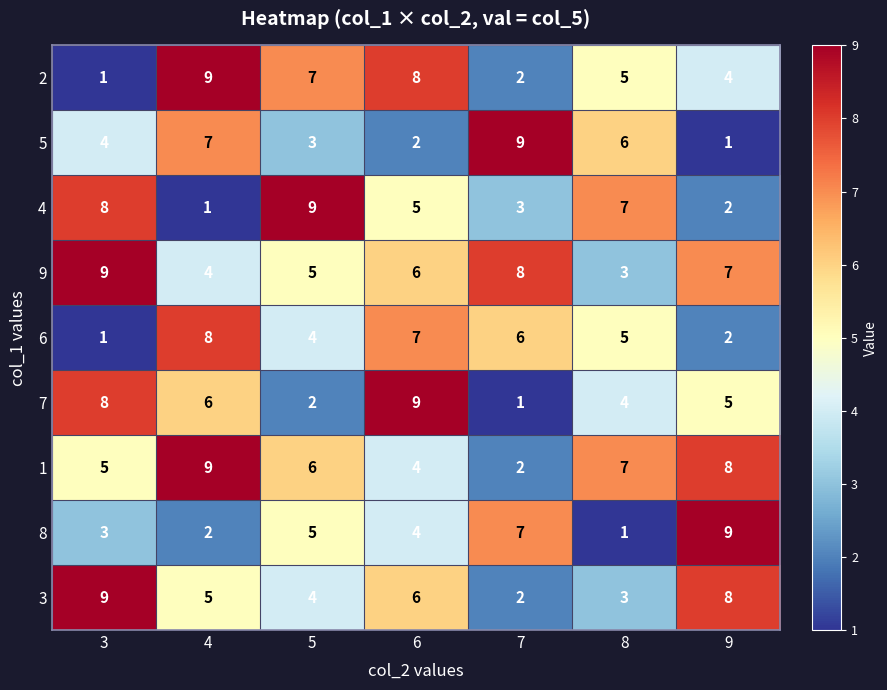

How many data points in 4 are less than 5?

3